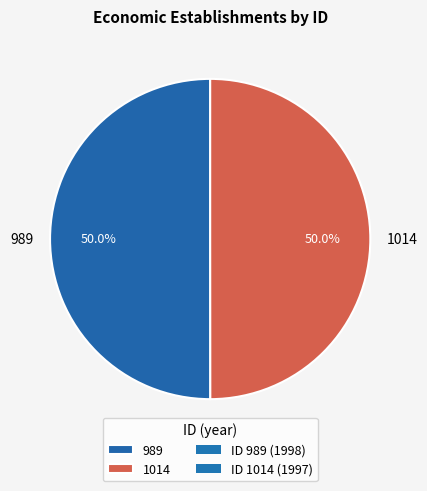

Approximately how many times larger is the value at 1014 compared to 989?

1.0